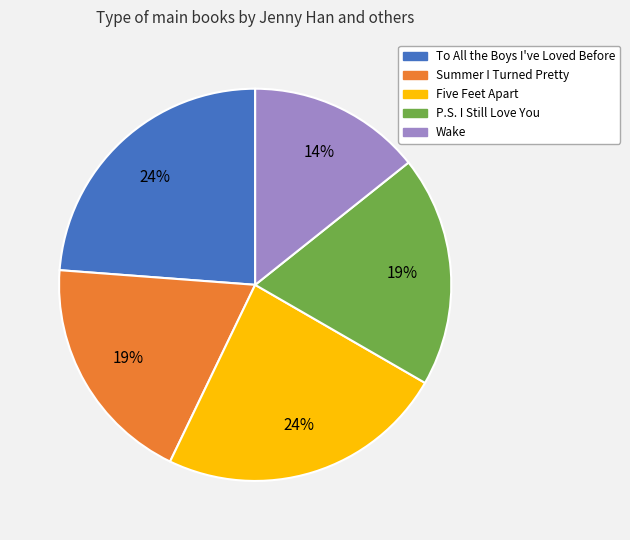

What is the smallest slice in the pie chart?

Wake